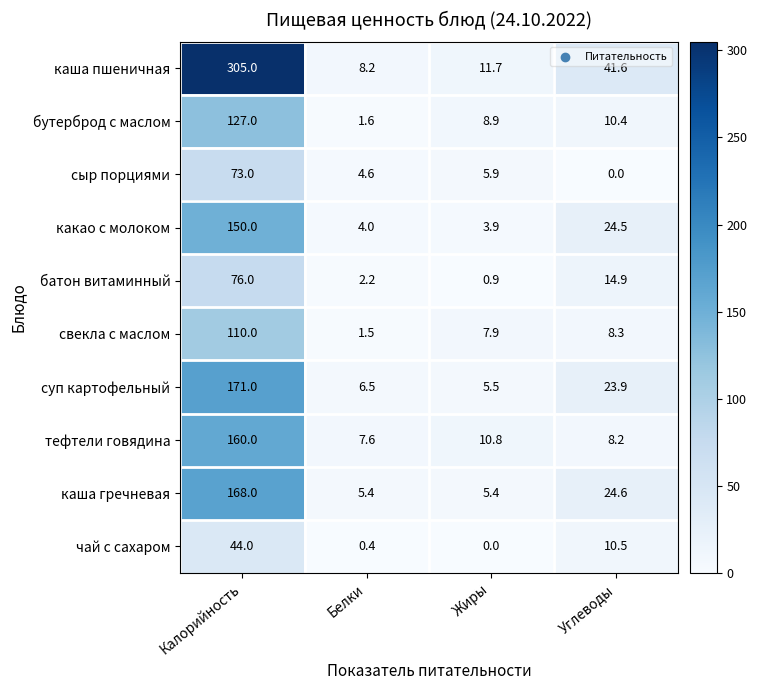

Is it true that батон витаминный equals 14.9 at Углеводы?

True